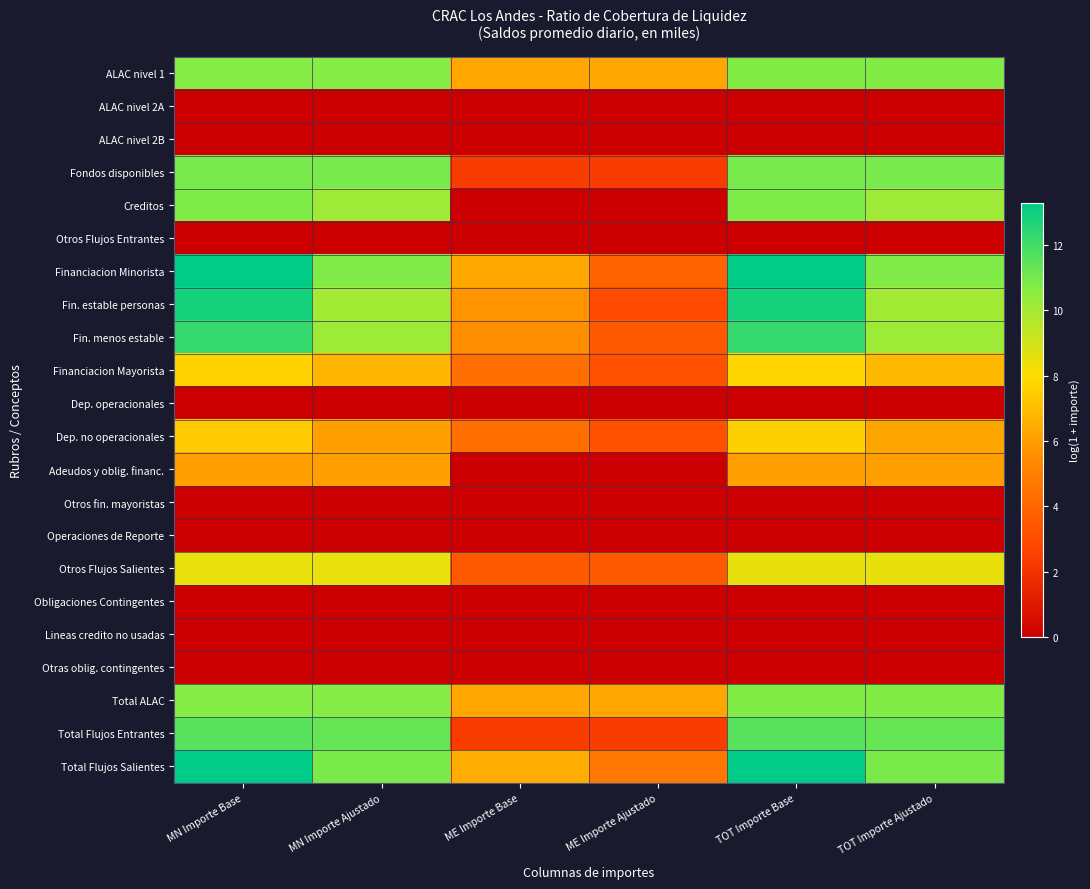

Rank the series at ME Importe Base from lowest to highest value.

ALAC nivel 2A, ALAC nivel 2B, Creditos, Otros Flujos Entrantes, Dep. operacionales, Adeudos y oblig. financ., Otros fin. mayoristas, Operaciones de Reporte, Obligaciones Contingentes, Lineas credito no usadas, Otras oblig. contingentes, Fondos disponibles, Total Flujos Entrantes, Otros Flujos Salientes, Financiacion Mayorista, Dep. no operacionales, Fin. menos estable, Fin. estable personas, ALAC nivel 1, Total ALAC, Financiacion Minorista, Total Flujos Salientes